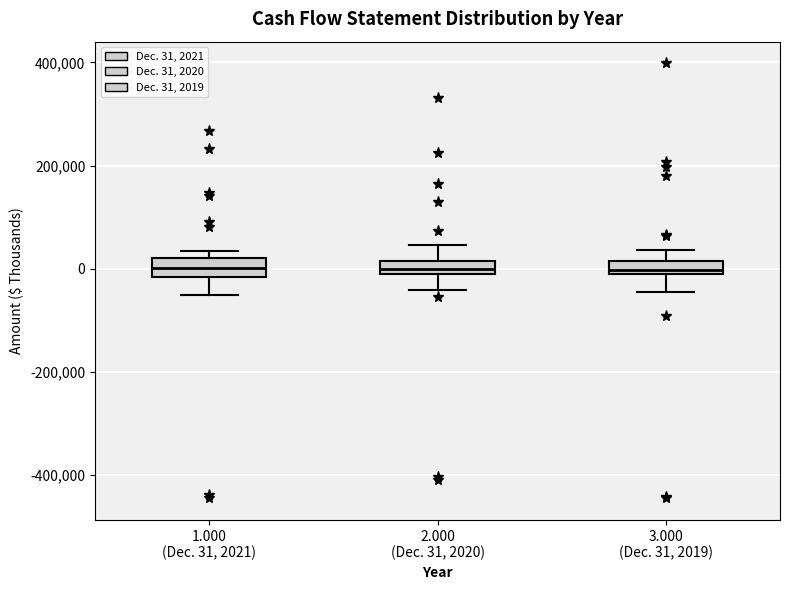

Where does the upper whisker of the box for 3.000 (Dec. 31, 2019) end on the y-axis? The values are not printed on the chart, so give them approximately, as read against the axis.

40000